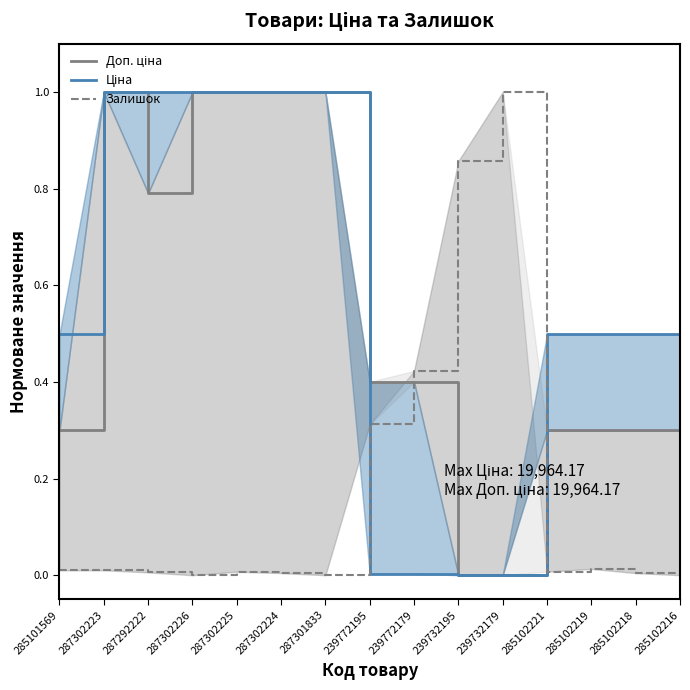

Which has a higher value, 285102218 or 287302225?

287302225